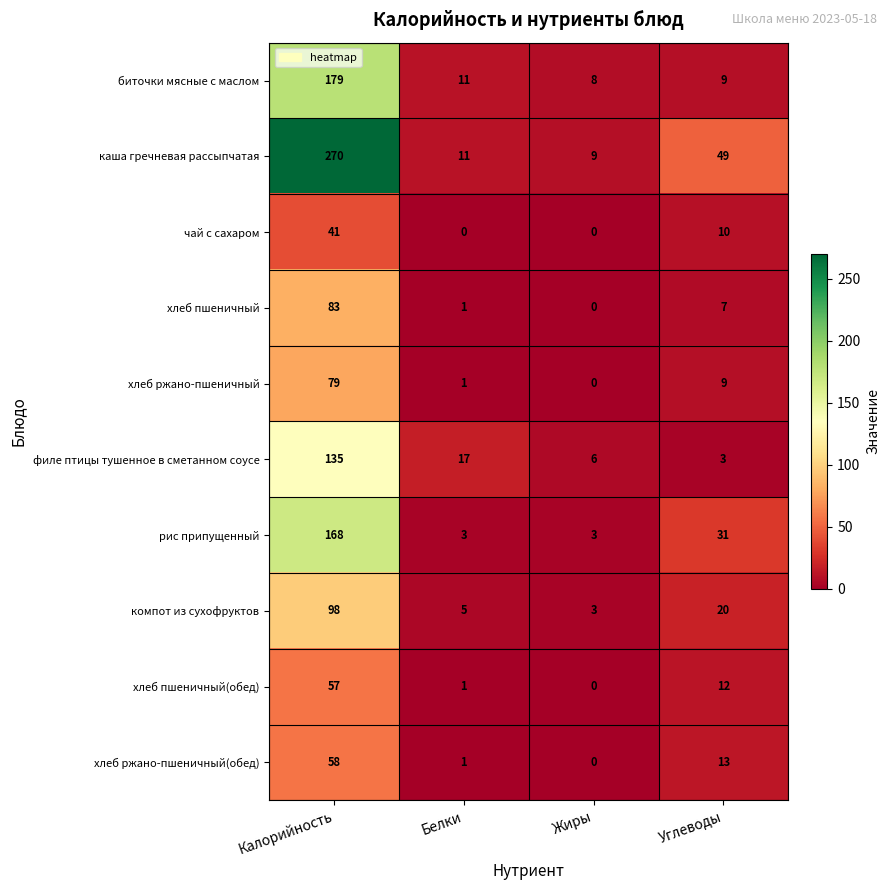

How many categories are shown in the chart?

4